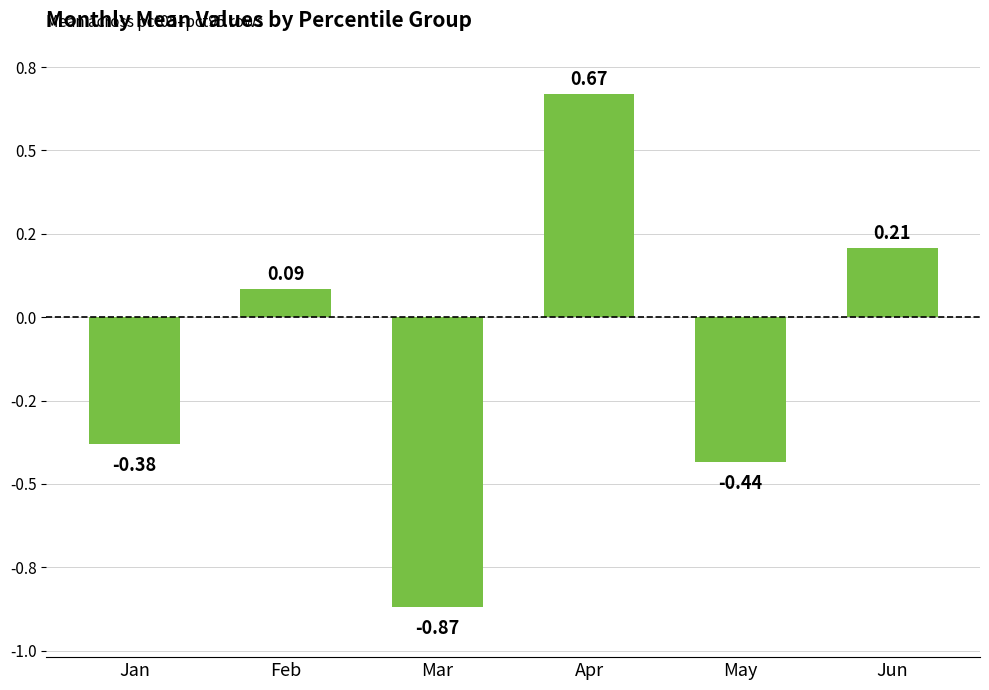

What is the change in value from Feb to Apr?

+0.6